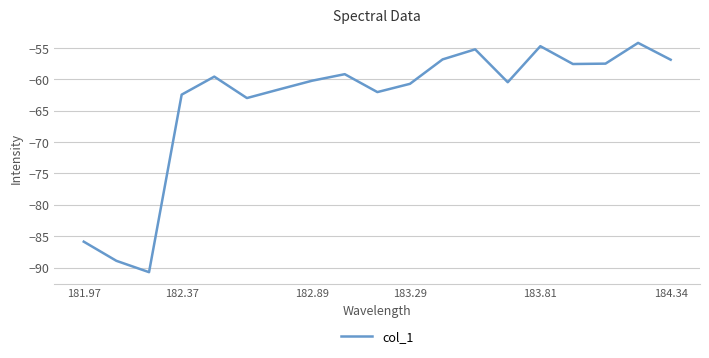

What is the smallest value displayed?

-90.7